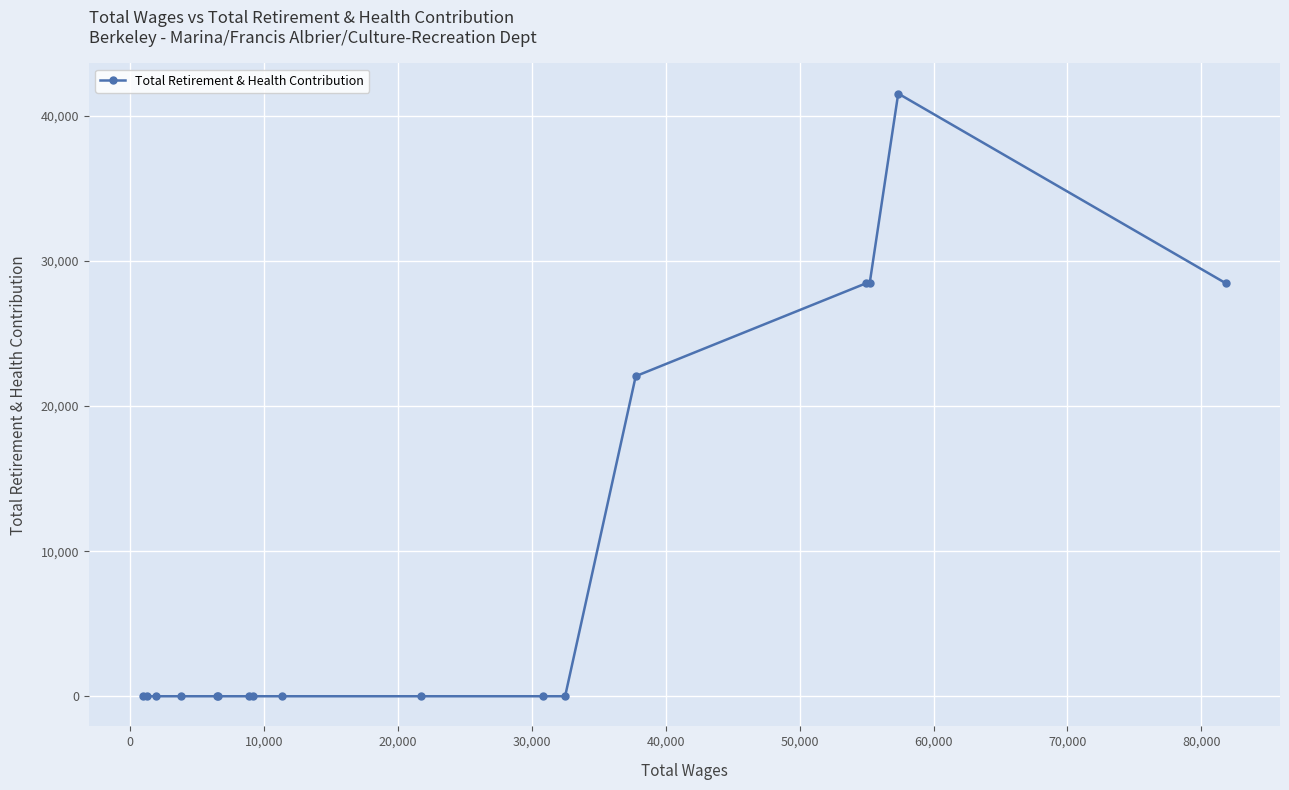

True or false: the data has more than 0 interior local peaks.

True